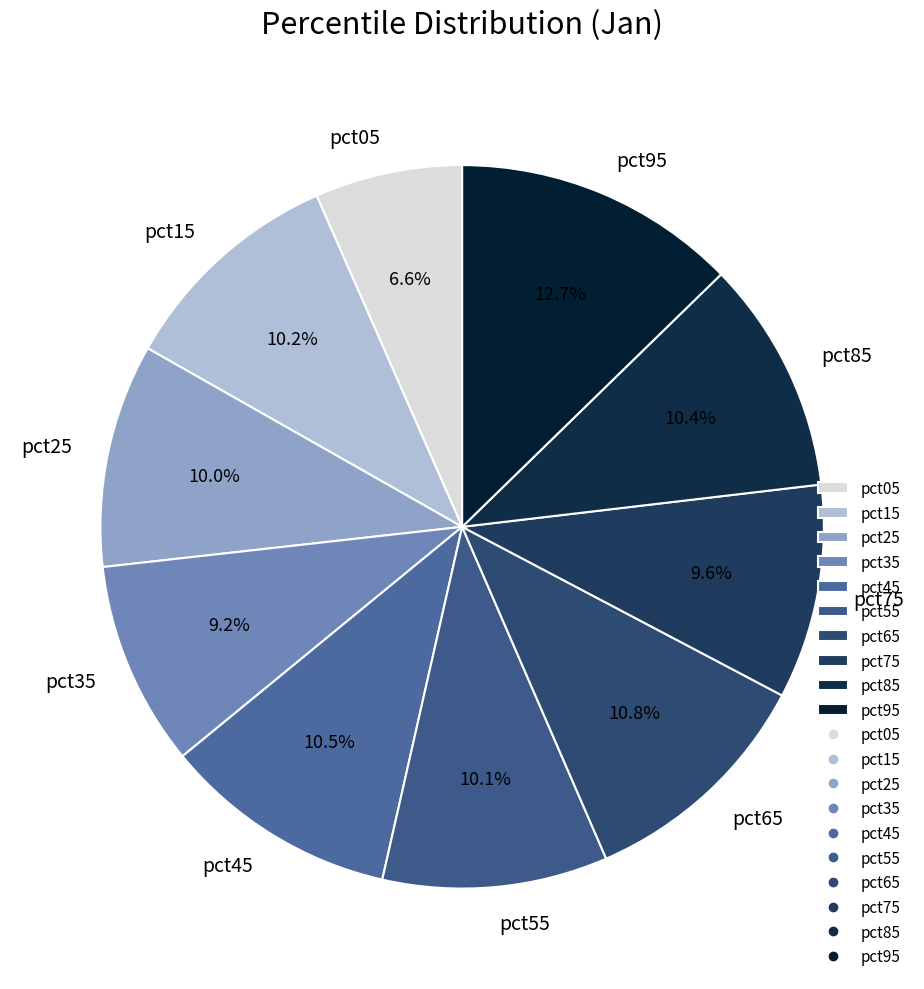

Between pct15 and pct75, which is larger?

pct15